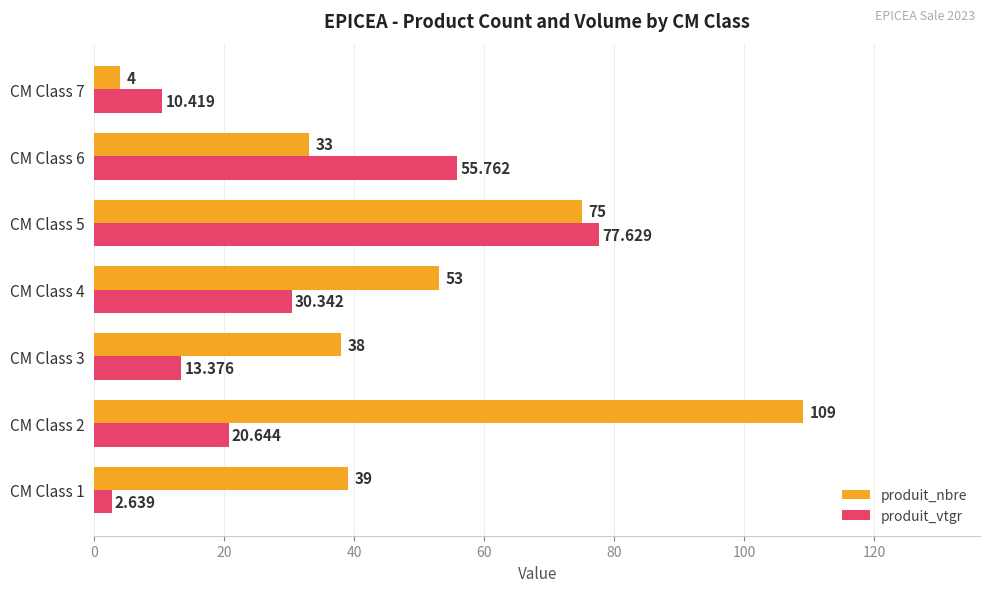

Which series has the widest spread of values?

produit_nbre